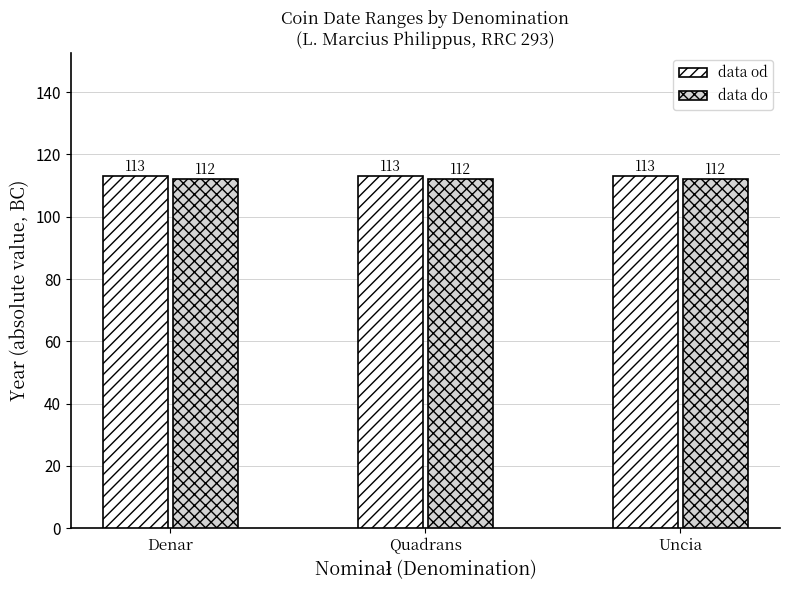

Rank the series by their average value, from highest to lowest.

data od, data do